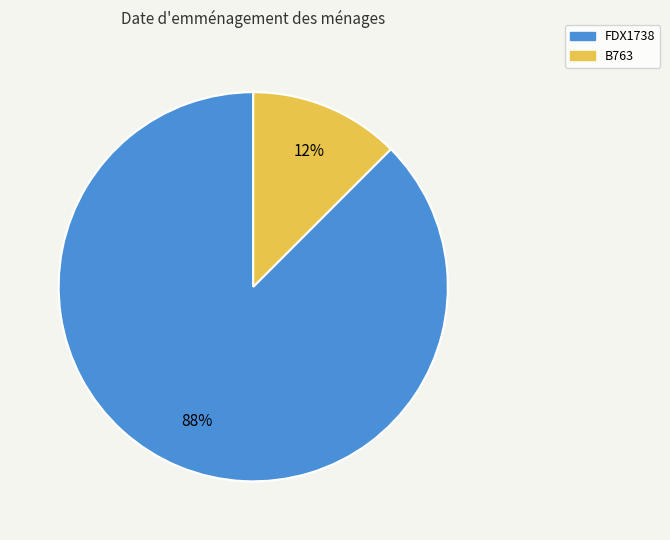

Which slice is the largest?

FDX1738